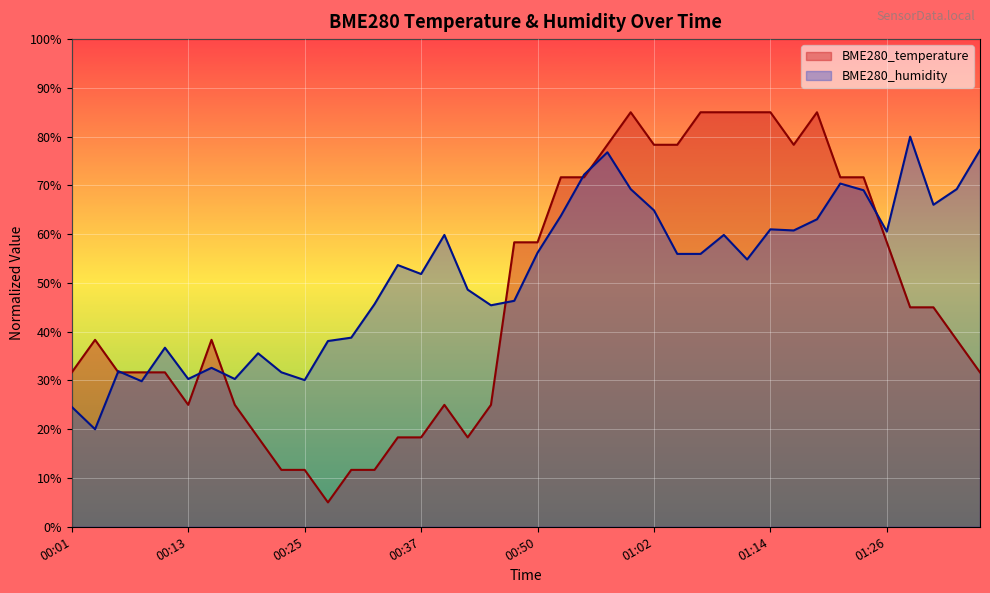

At how many categories does at least one series exceed 45?

27